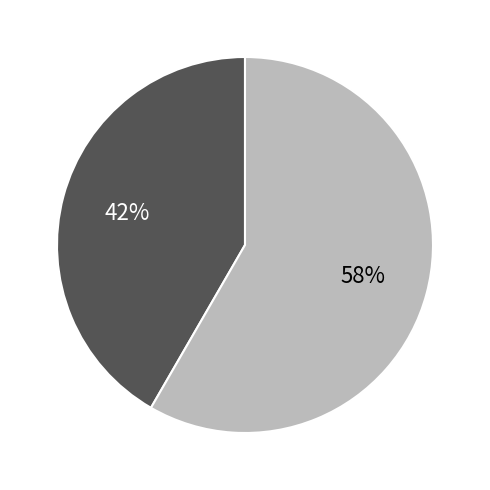

Is there any slice that represents more than half of the pie?

Yes